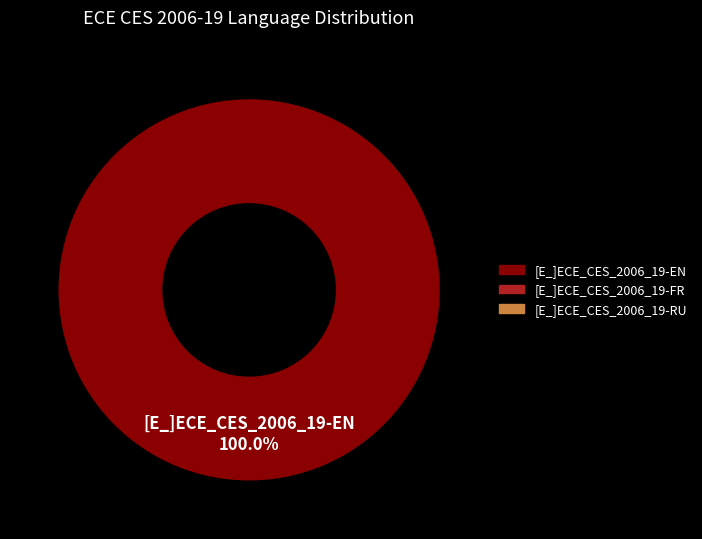

Is there any slice that represents more than half of the pie?

Yes